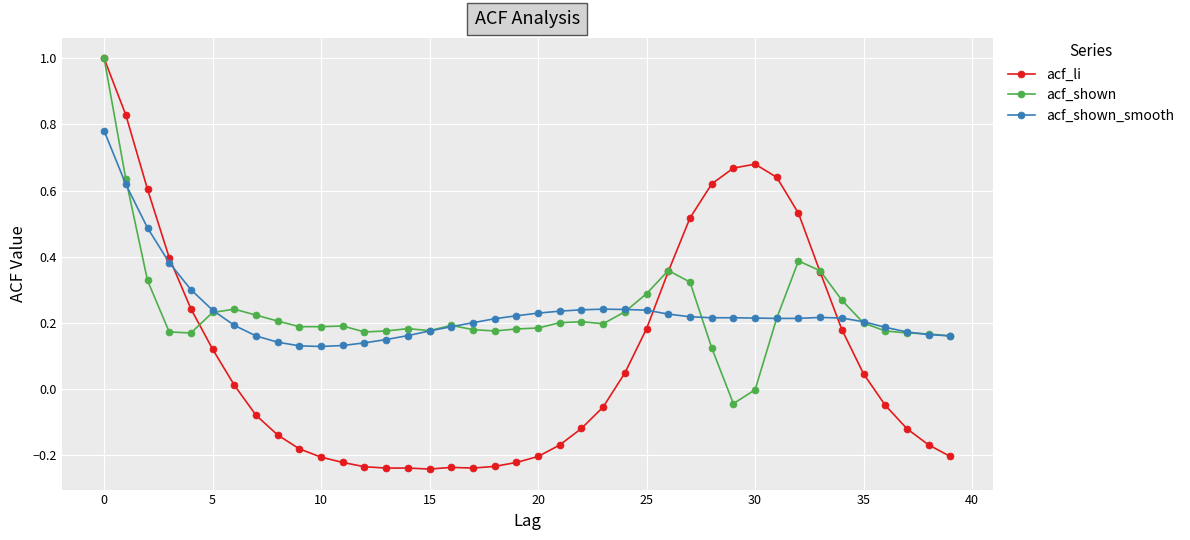

Which series has the largest range (max minus min)?

acf_li